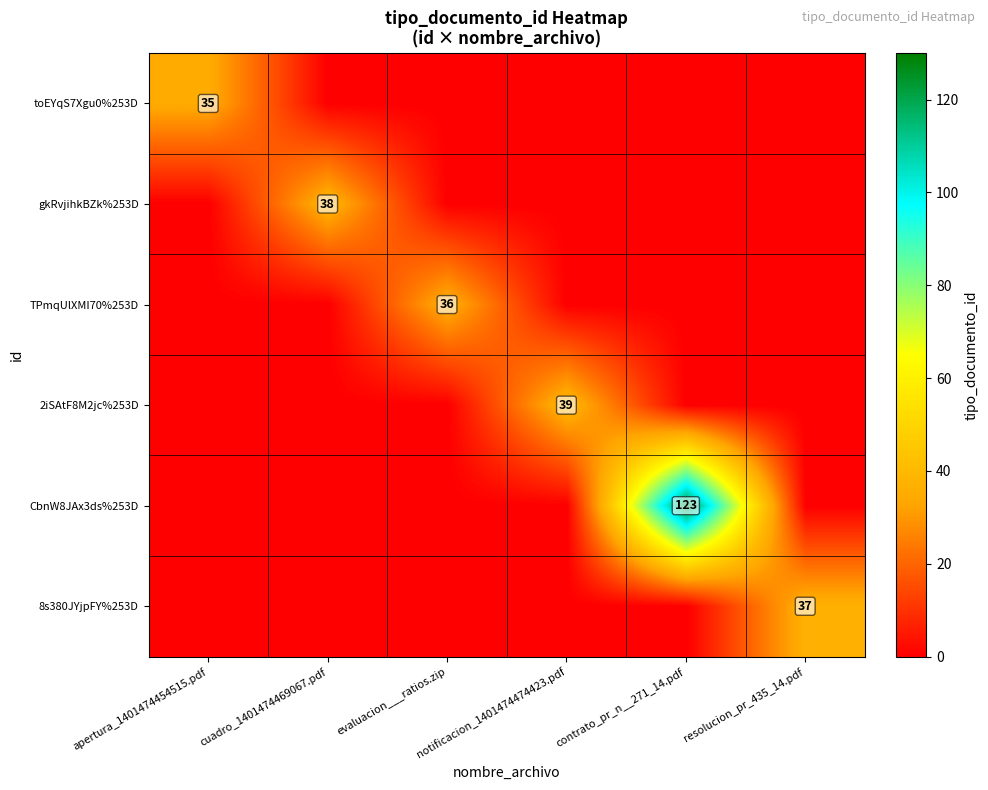

True or false: toEYqS7Xgu0%253D has a value of 35 at apertura_1401474454515.pdf.

True